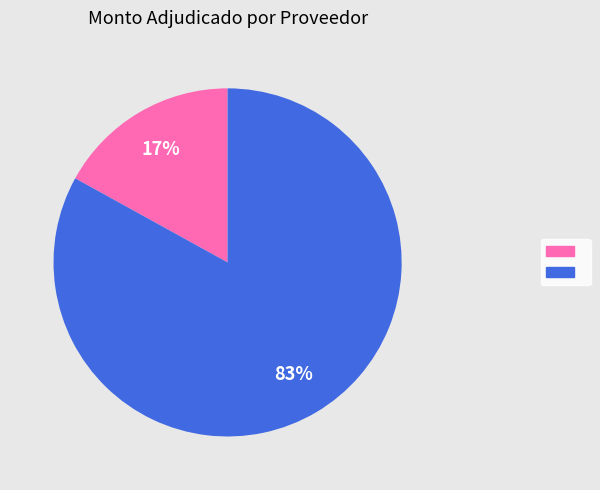

To the nearest percent, what is the average slice percentage?

50%